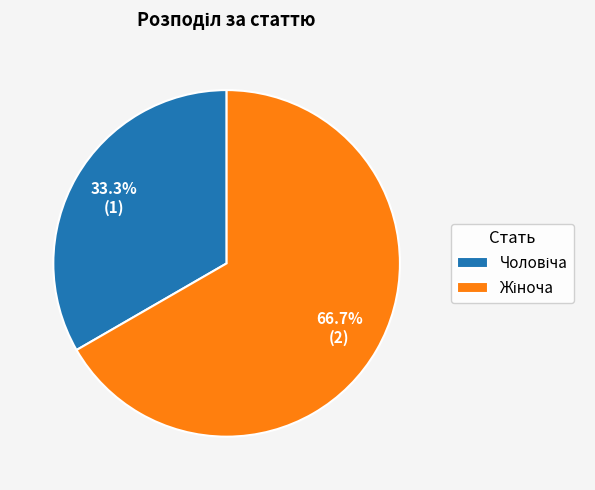

Is there a majority slice in this chart?

Yes